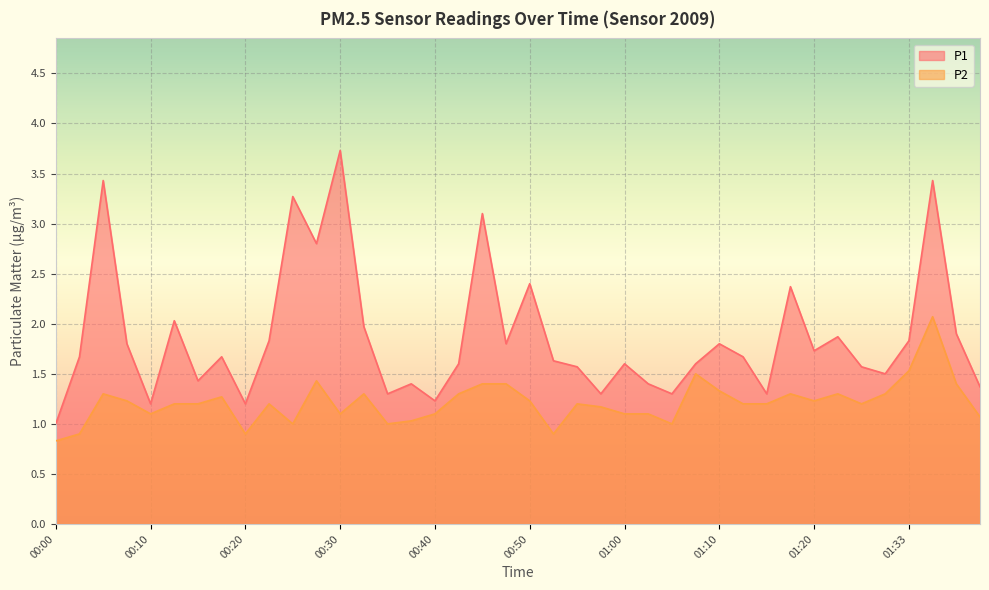

What is the label of the 12th point from the right?

01:10